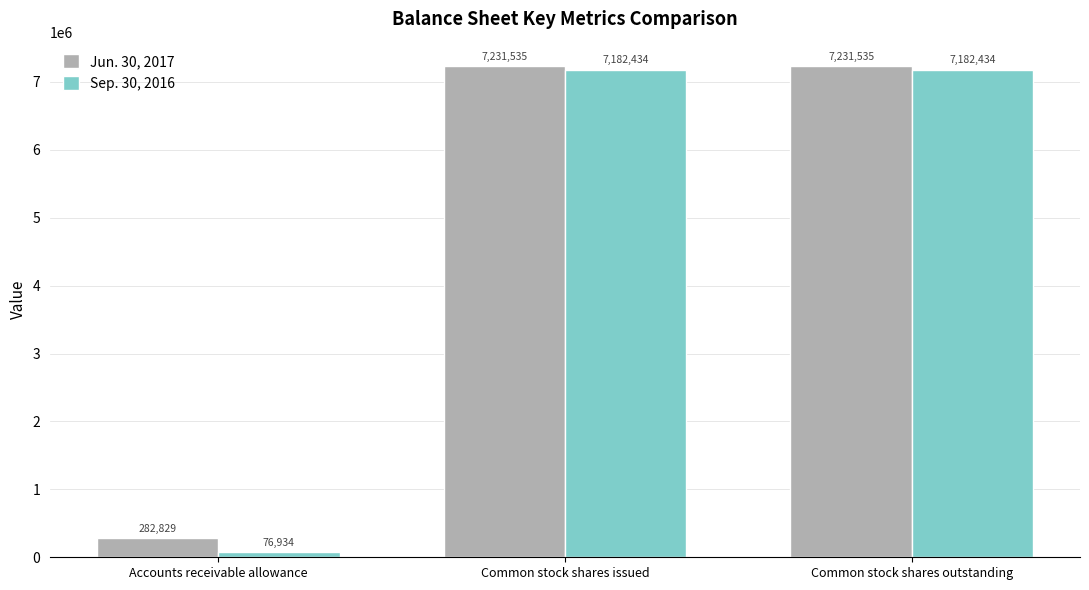

How many bars are there in total?

6